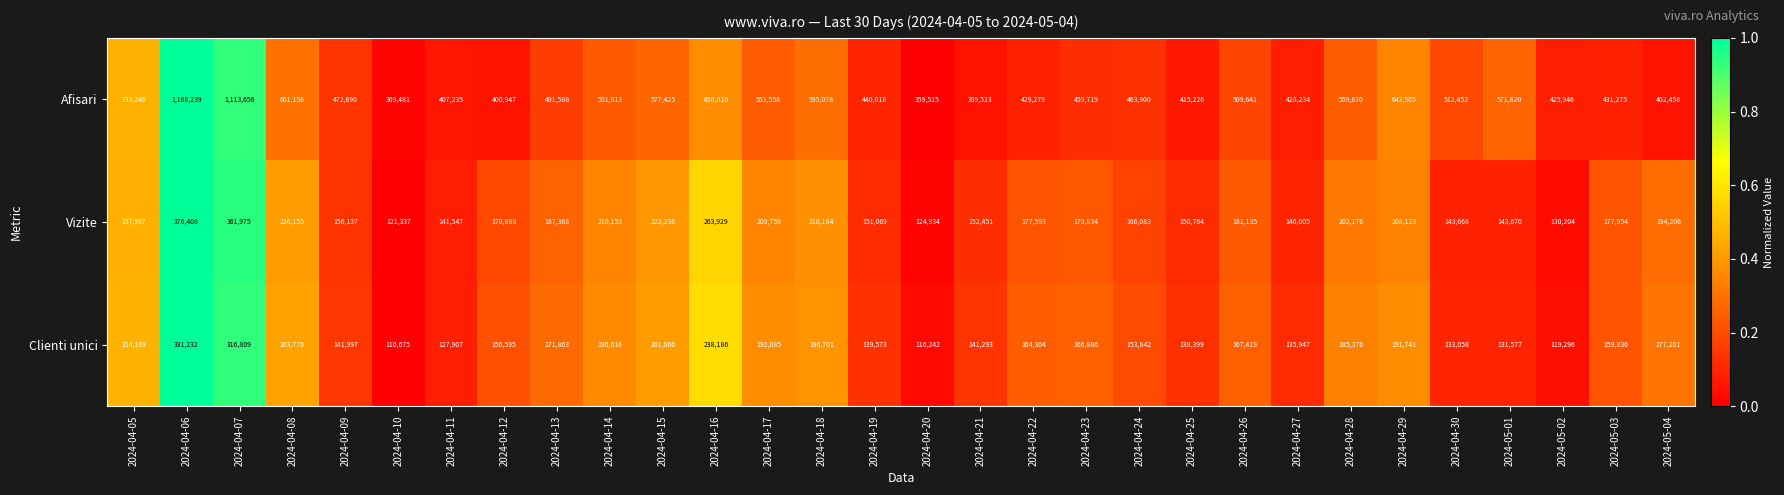

What is the maximum value shown in the chart?

1168239